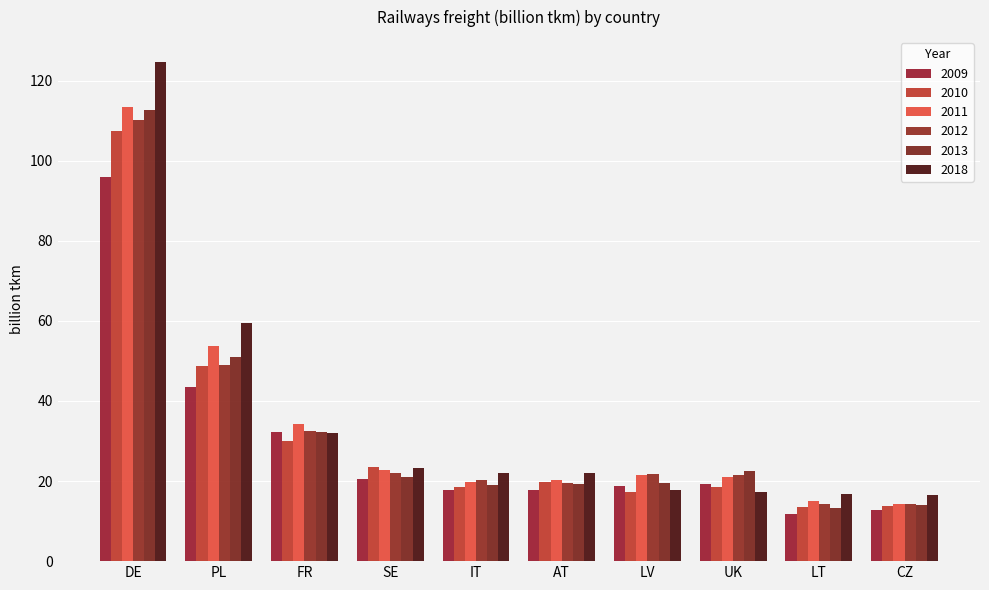

What is the sum of all 2018 values?

352.0